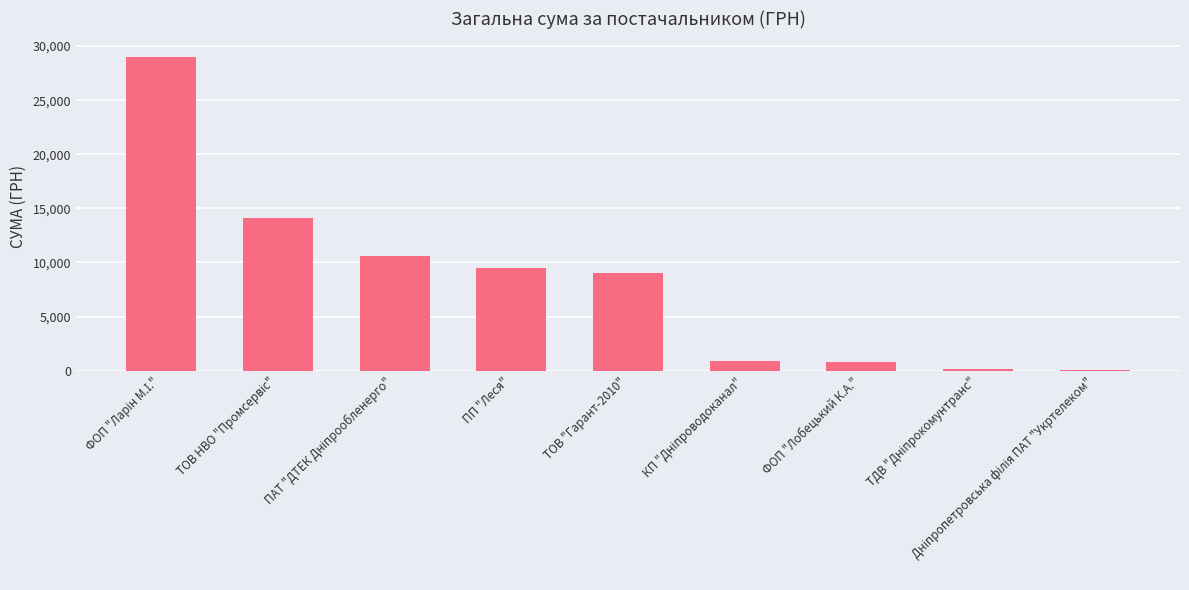

What is the average value?

8234.1